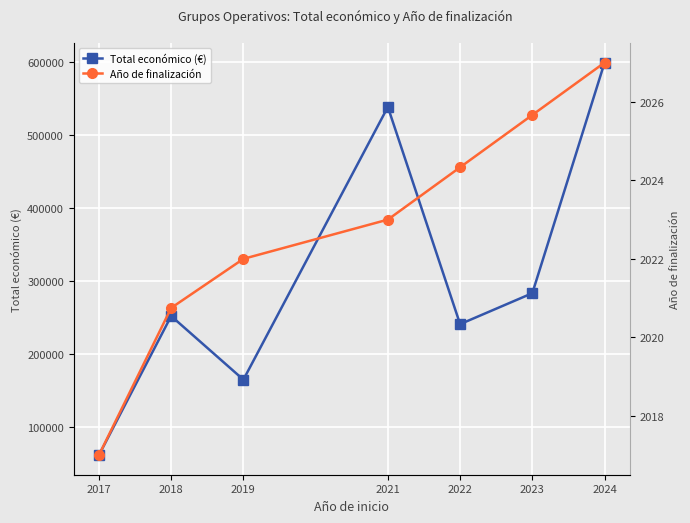

Is it true that Total económico (€) equals 252020.5 at 2018?

True